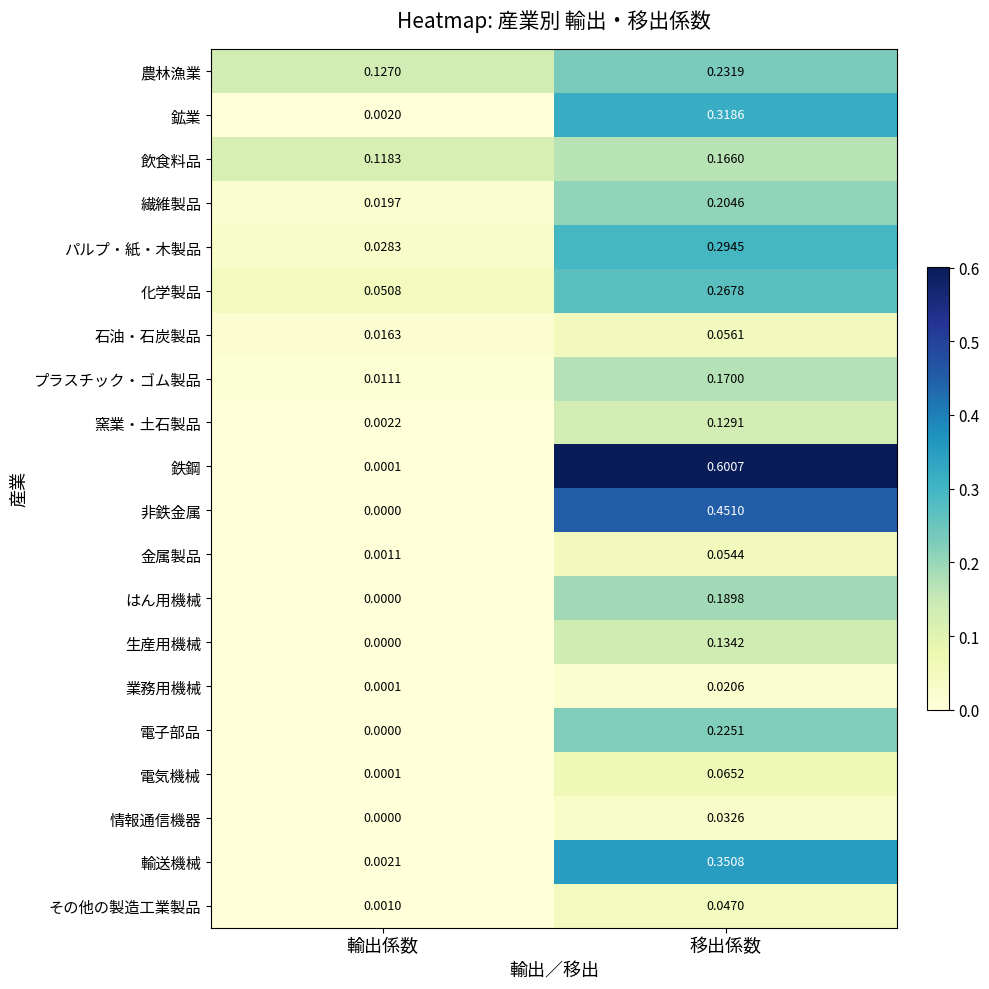

List the labels in order of プラスチック・ゴム製品 value, largest first.

移出係数, 輸出係数